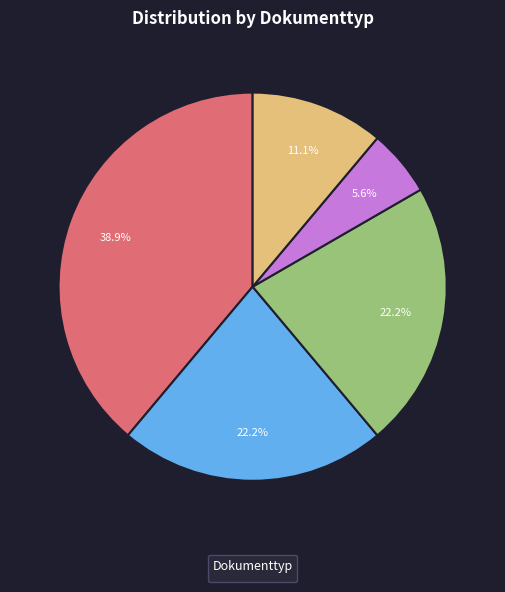

Is there a majority slice in this chart?

No